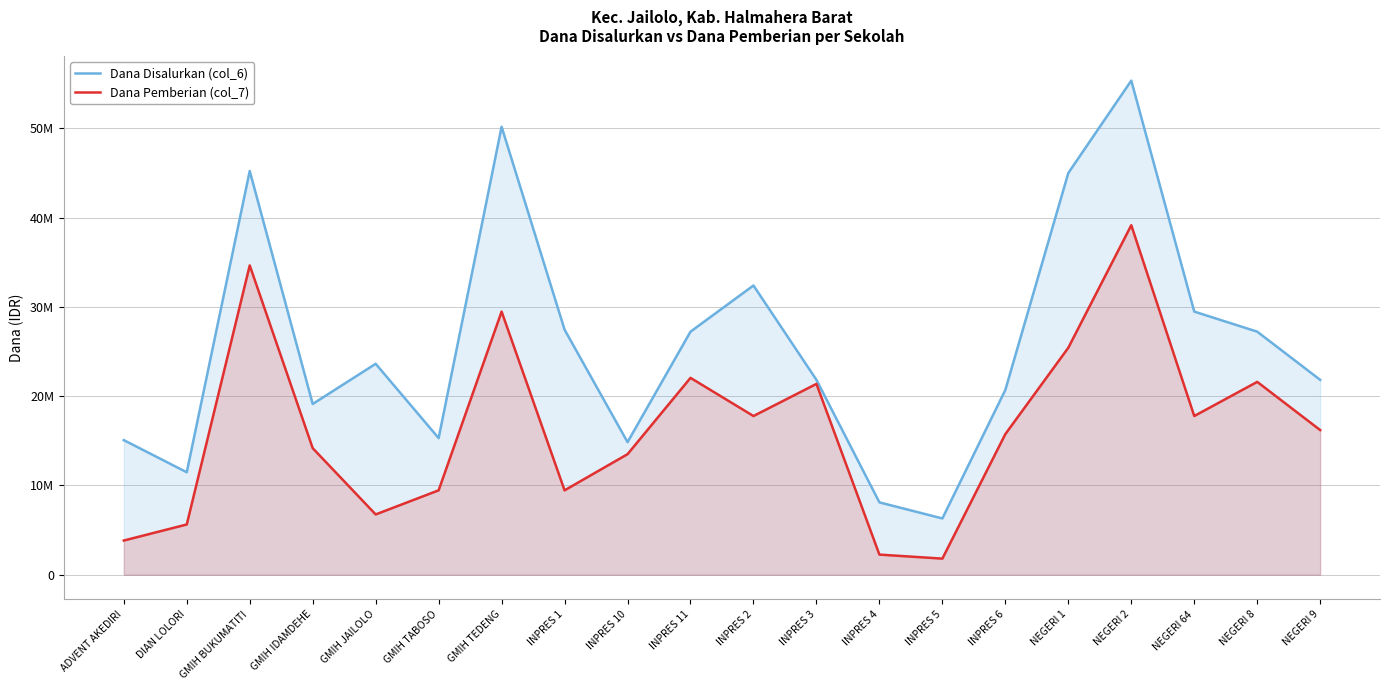

How many lines are shown in the chart?

2